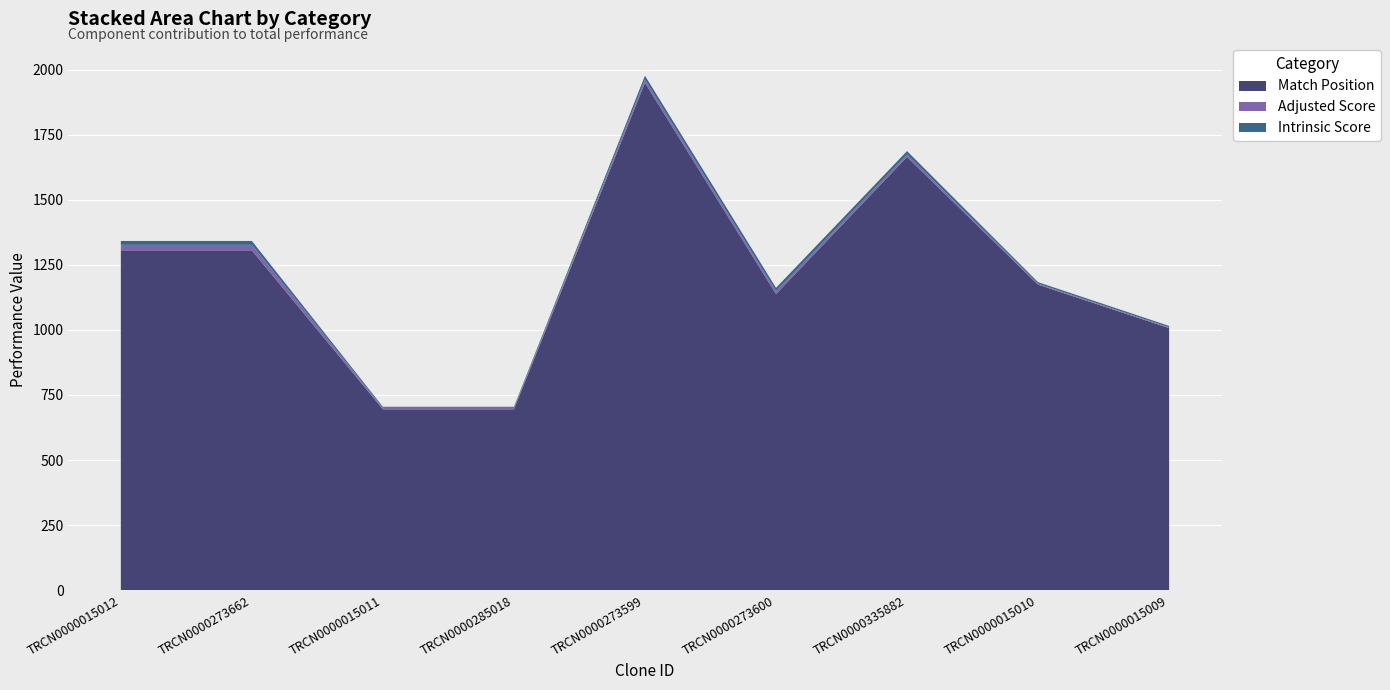

Reading left to right, what are all the values shown in this chart?

Match Position: TRCN0000015012=1306.0	TRCN0000273662=1306.0	TRCN0000015011=695.0	TRCN0000285018=695.0	TRCN0000273599=1950.0	TRCN0000273600=1138.0	TRCN0000335882=1665.0	TRCN0000015010=1174.0	TRCN0000015009=1007.0
Adjusted Score: TRCN0000015012=21.0	TRCN0000273662=21.0	TRCN0000015011=5.7	TRCN0000285018=5.7	TRCN0000273599=12.0	TRCN0000273600=10.6	TRCN0000335882=9.2	TRCN0000015010=3.9	TRCN0000015009=3.5
Intrinsic Score: TRCN0000015012=15.0	TRCN0000273662=15.0	TRCN0000015011=4.0	TRCN0000285018=4.0	TRCN0000273599=15.0	TRCN0000273600=13.2	TRCN0000335882=13.2	TRCN0000015010=5.6	TRCN0000015009=5.0